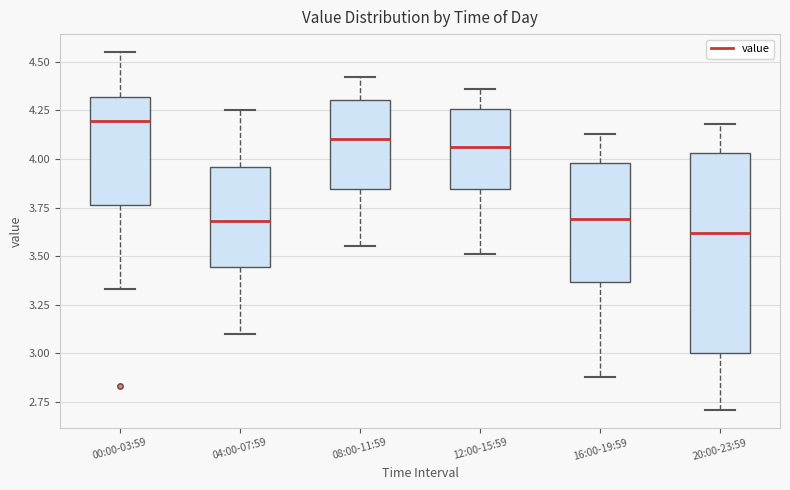

Where does the upper whisker of the box for 00:00-03:59 end on the y-axis? The values are not printed on the chart, so give them approximately, as read against the axis.

4.55